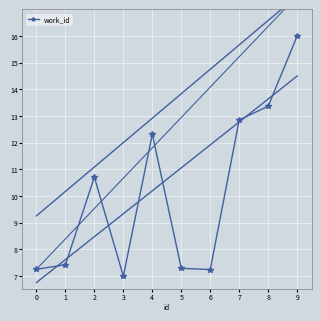

Is this an area chart (filled region under the line)?

No